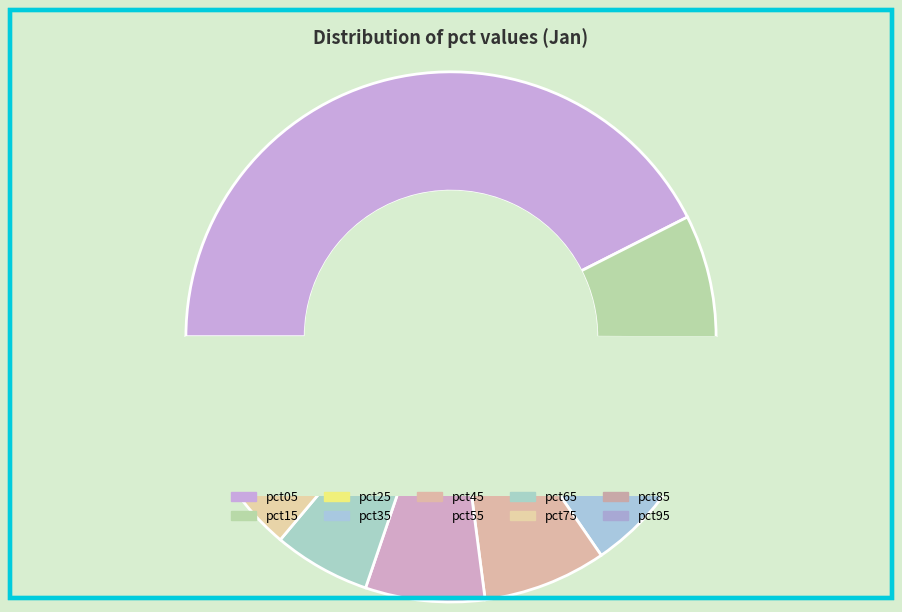

Is there any slice that represents more than half of the pie?

No